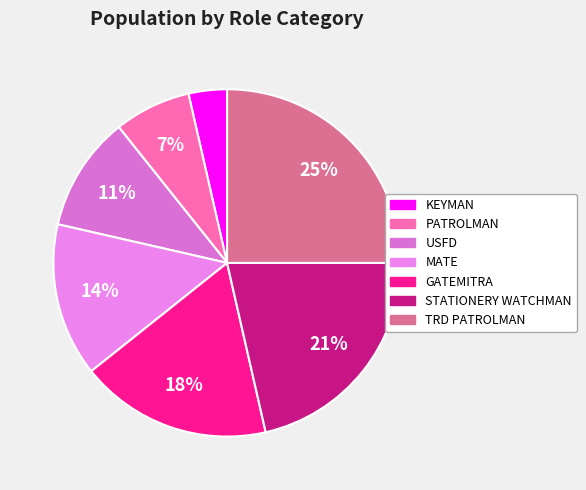

Is there any slice that represents more than half of the pie?

No